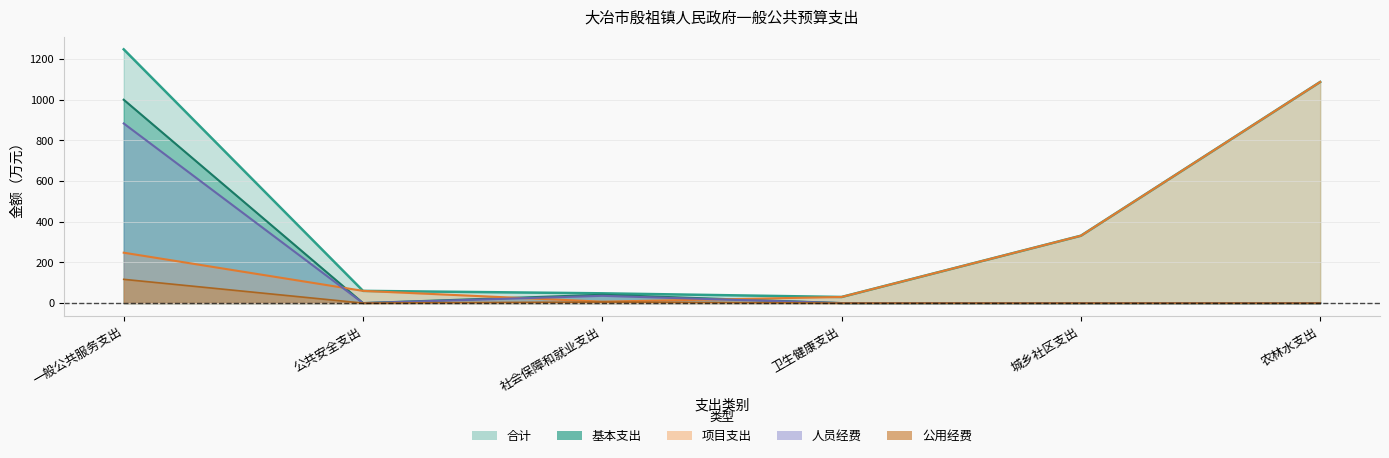

At which label does 合计 first exceed 331?

一般公共服务支出